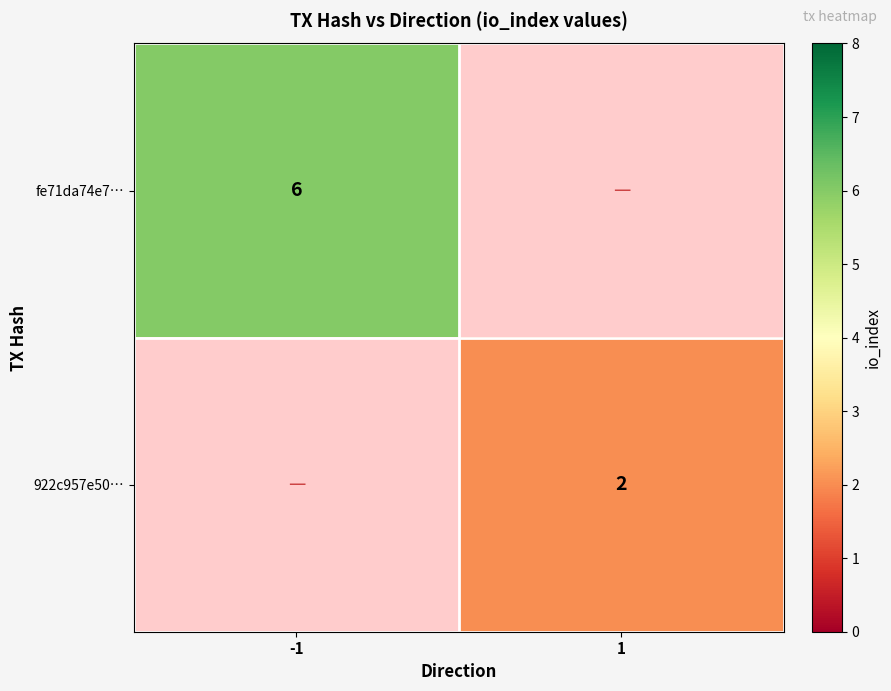

How many data points does each series have?

2